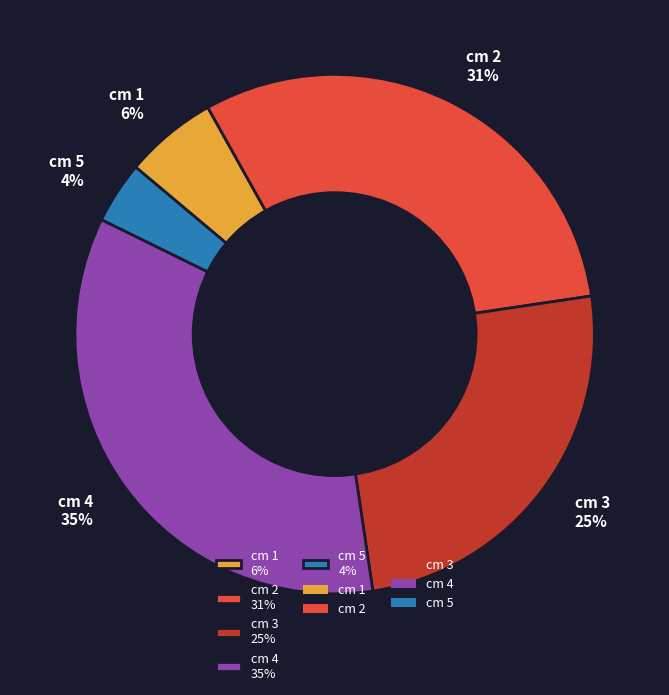

How many slices are in this pie chart?

5